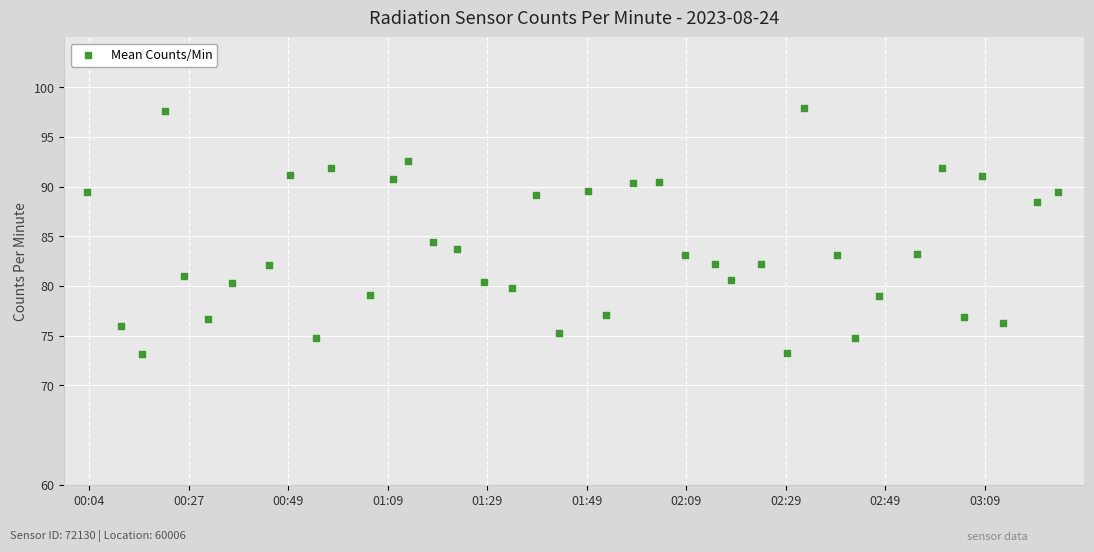

What is the range of X values (max minus min)?

39.0